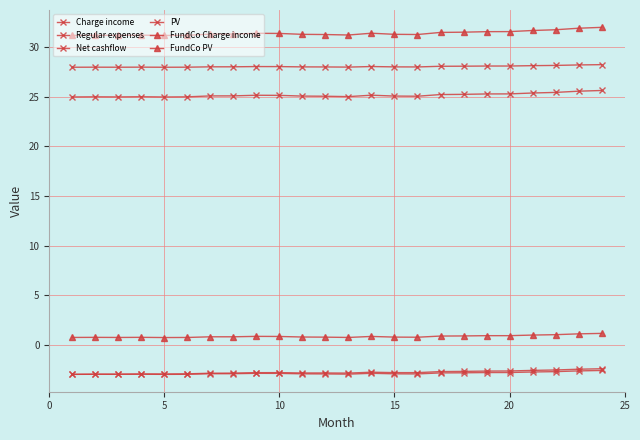

In PV, how many points are higher than both neighbors (excluding endpoints)?

3